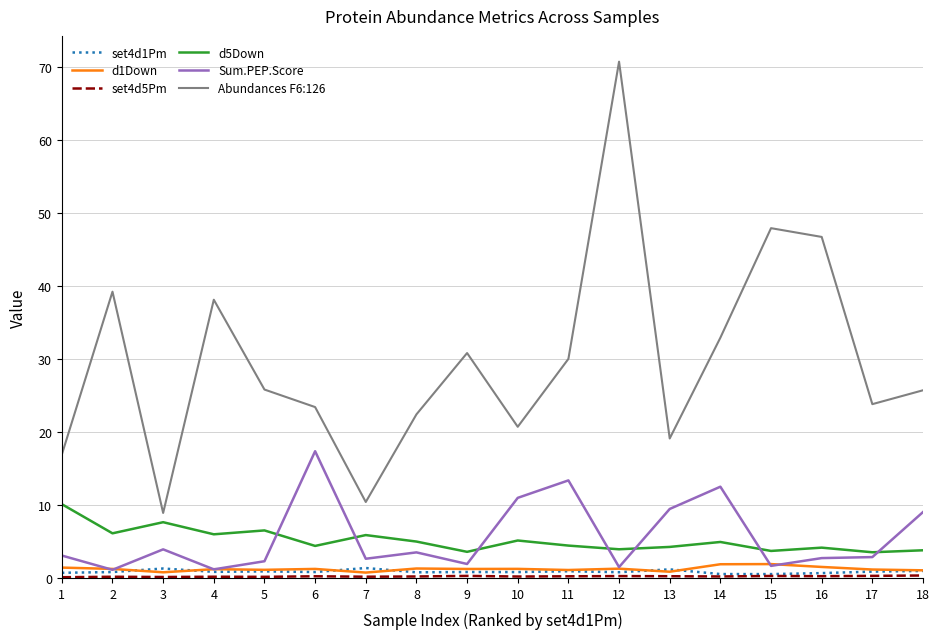

What is the maximum value shown in the chart?

70.7